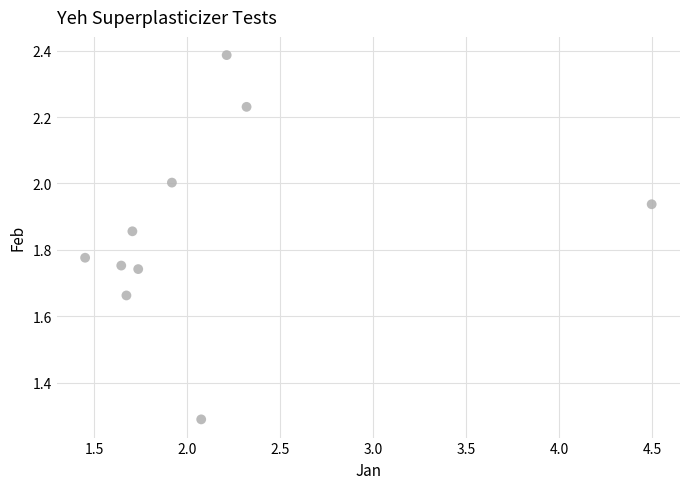

What is the average X value?

2.1